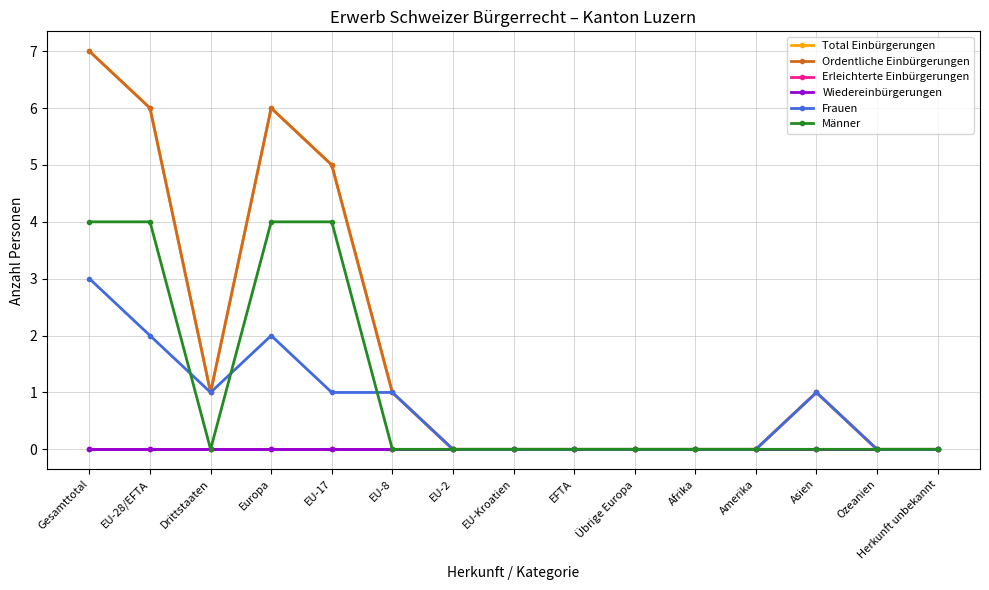

Count the Frauen values in the range 0 to 1.

12